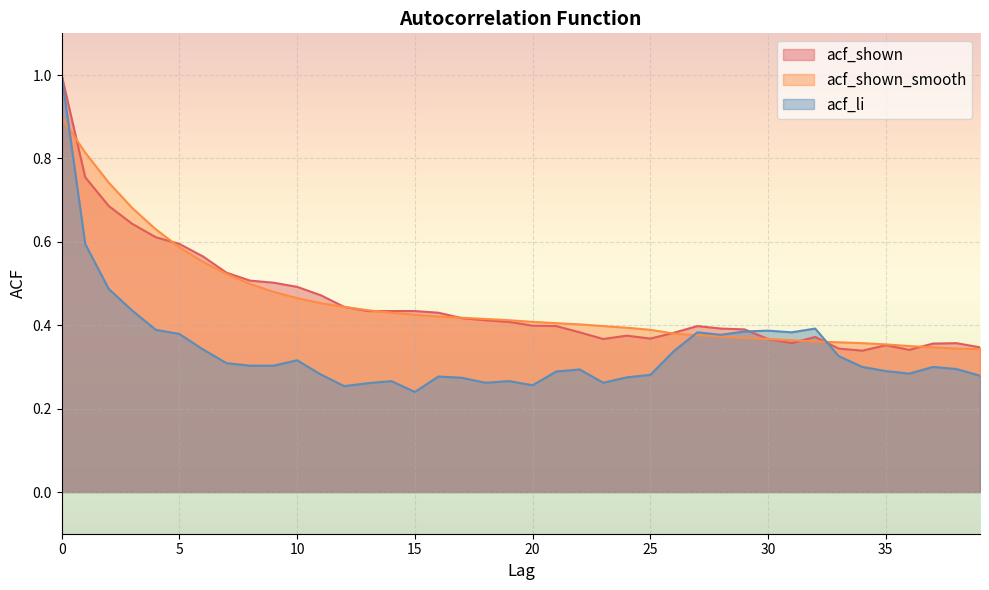

The value of acf_shown at 5 is 0.3. True or false?

False